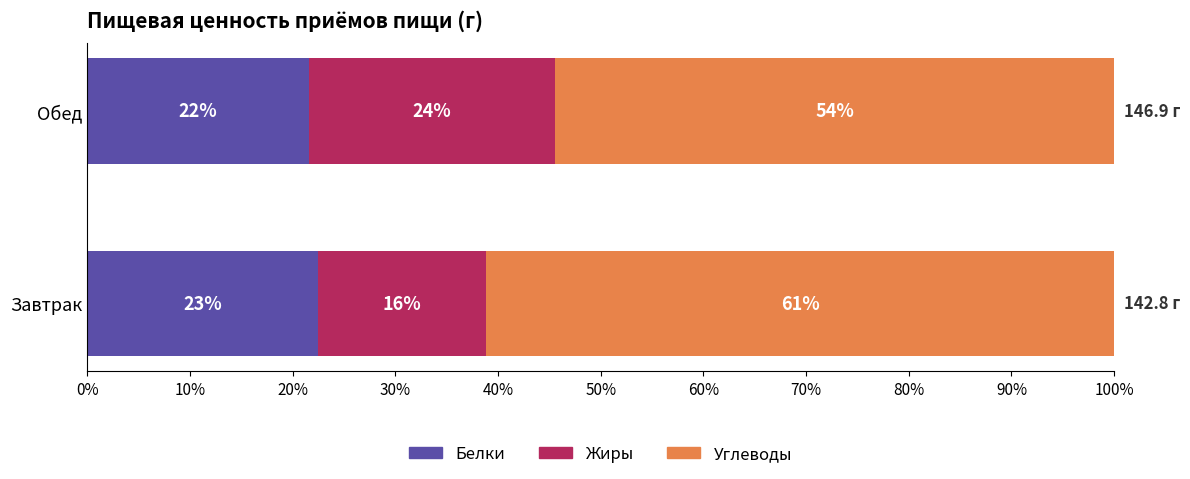

What are all the series names shown in the legend?

Белки, Жиры, Углеводы